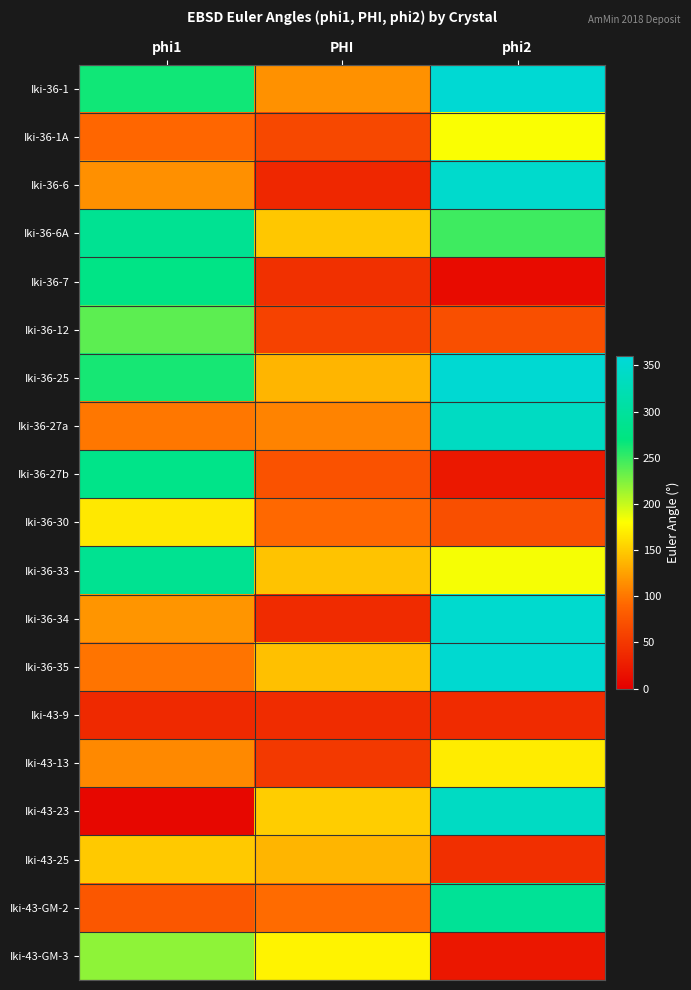

Reading left to right, what are all the values shown in this chart?

Iki-36-1: phi1=264	PHI=116	phi2=355
Iki-36-1A: phi1=90	PHI=64	phi2=182
Iki-36-6: phi1=115	PHI=35	phi2=348
Iki-36-6A: phi1=289	PHI=147	phi2=248
Iki-36-7: phi1=277	PHI=43	phi2=10
Iki-36-12: phi1=237	PHI=59	phi2=70
Iki-36-25: phi1=262	PHI=137	phi2=353
Iki-36-27a: phi1=100	PHI=107	phi2=337
Iki-36-27b: phi1=280	PHI=73	phi2=22
Iki-36-30: phi1=167	PHI=92	phi2=70
Iki-36-33: phi1=288	PHI=145	phi2=183
Iki-36-34: phi1=118	PHI=39	phi2=350
Iki-36-35: phi1=99	PHI=143	phi2=351
Iki-43-9: phi1=37	PHI=40	phi2=39
Iki-43-13: phi1=111	PHI=51	phi2=169
Iki-43-23: phi1=7	PHI=151	phi2=338
Iki-43-25: phi1=149	PHI=137	phi2=42
Iki-43-GM-2: phi1=78	PHI=93	phi2=293
Iki-43-GM-3: phi1=220	PHI=173	phi2=21